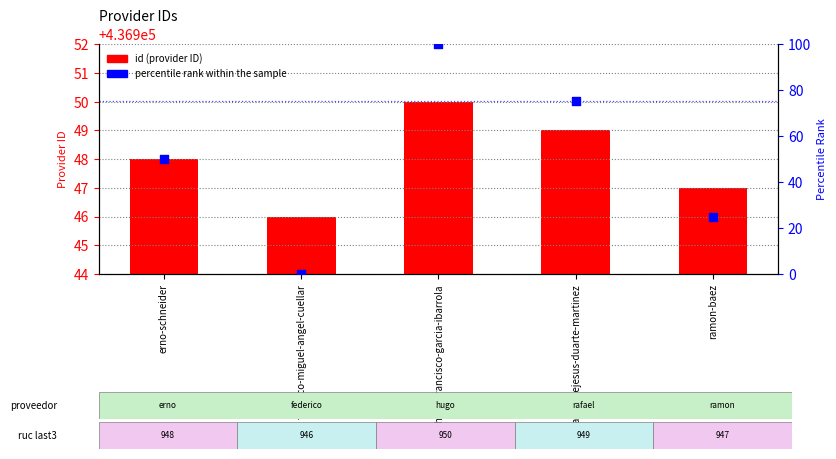

Which series has the largest total across all categories?

id (provider ID)